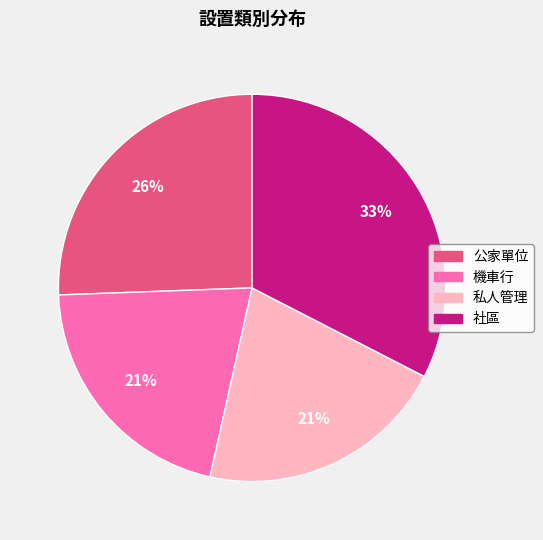

To the nearest percent, what is the difference between the largest and smallest slice percentages?

12%